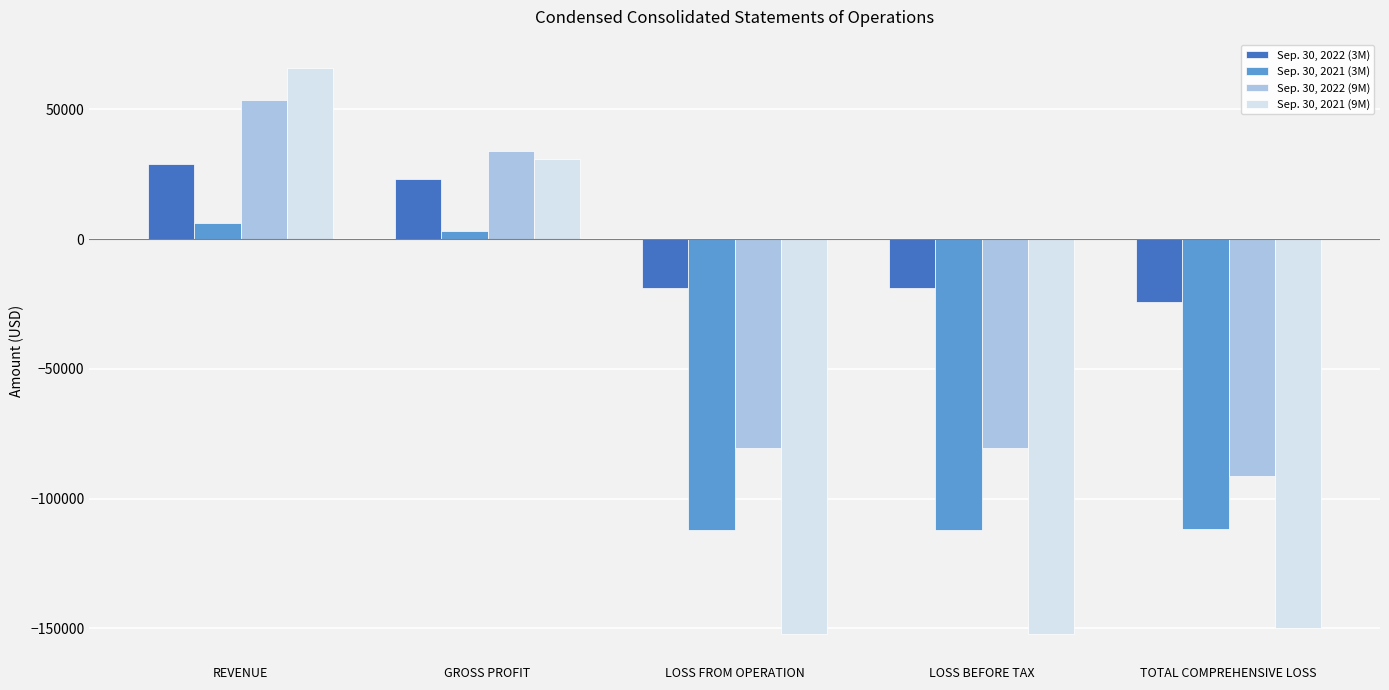

What is the total value across all series at REVENUE?

154746